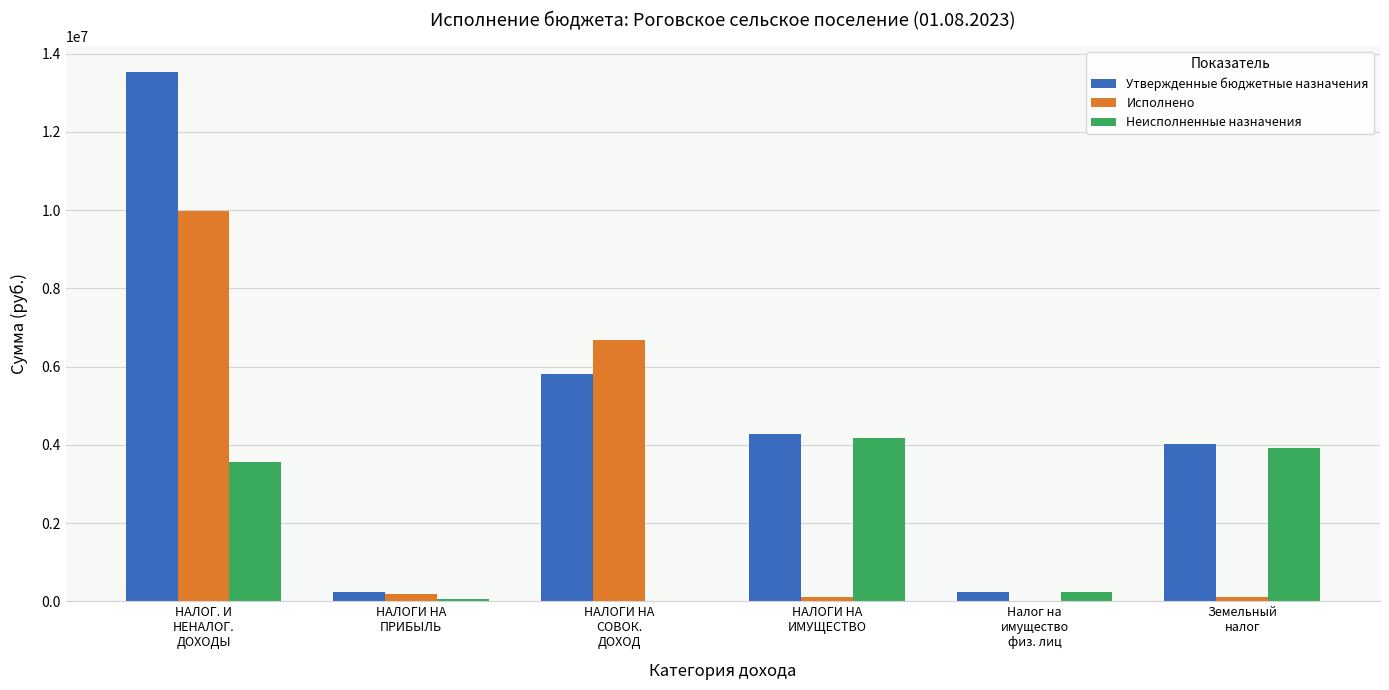

The Неисполненные назначения series shows 0.0 at НАЛОГИ НА
СОВОК.
ДОХОД. True or false?

True